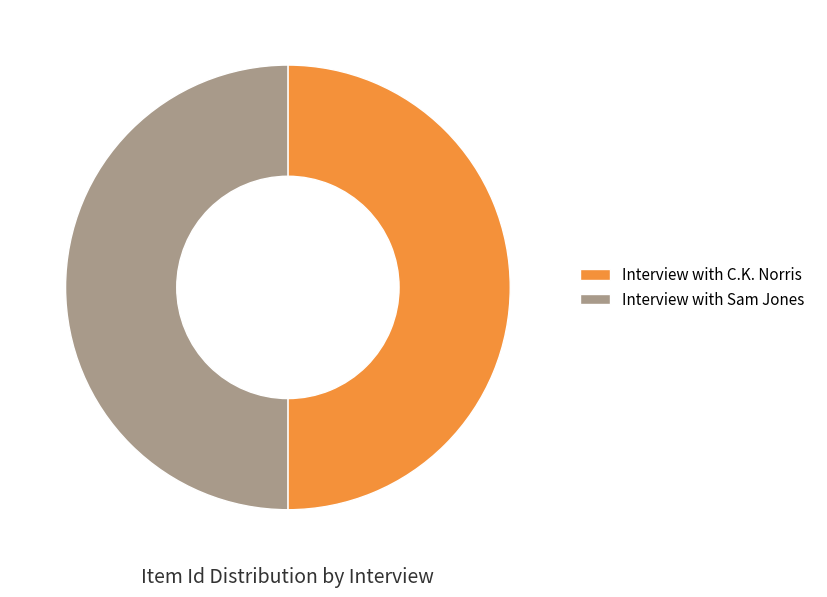

What is the ratio of the value at Interview with C.K. Norris to the value at Interview with Sam Jones?

1.0